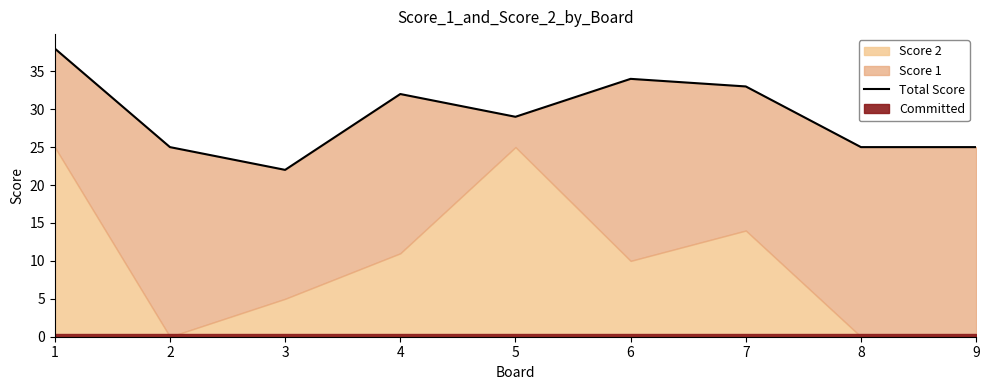

Reading right to left, what are all the values shown in this chart?

25	25	33	34	29	32	22	25	38